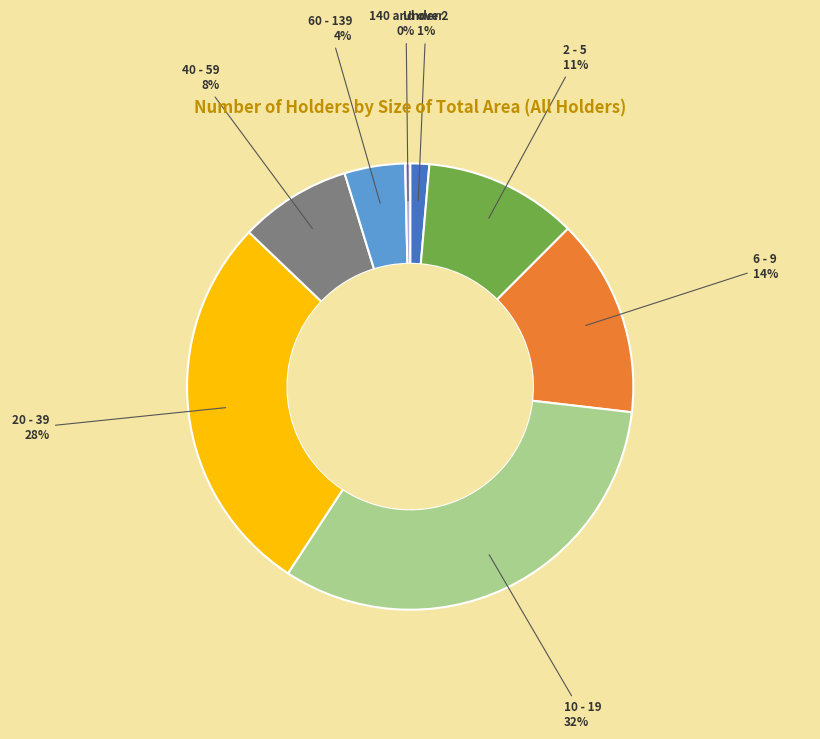

Do 2 - 5 and 10 - 19 together represent more than half of the pie?

No